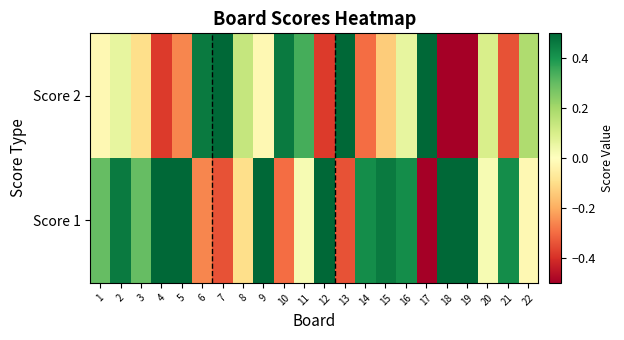

List the series in order of their peak value, lowest first.

Score 1, Score 2